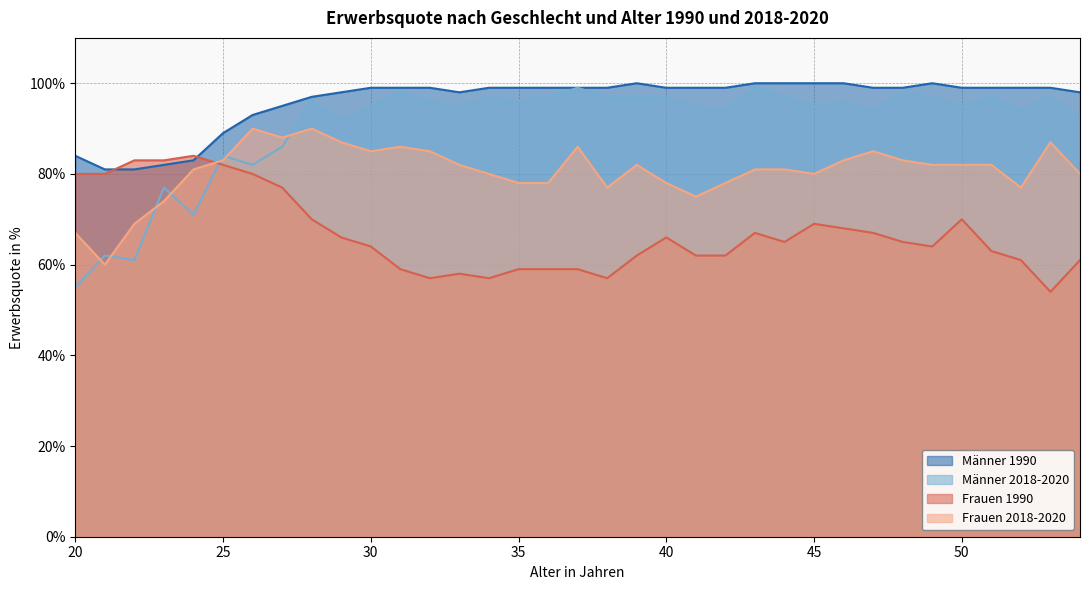

Reading left to right, extract all data points from this chart.

Männer 1990: 84	81	81	82	83	89	93	95	97	98	99	99	99	98	99	99	99	99	99	100	99	99	99	100	100	100	100	99	99	100	99	99	99	99	98
Männer 2018-2020: 55	62	61	77	71	84	82	86	96	92	95	98	96	95	97	96	97	99	97	97	97	95	94	99	97	95	96	94	98	97	95	97	94	97	93
Frauen 1990: 80	80	83	83	84	82	80	77	70	66	64	59	57	58	57	59	59	59	57	62	66	62	62	67	65	69	68	67	65	64	70	63	61	54	61
Frauen 2018-2020: 67	60	69	74	81	83	90	88	90	87	85	86	85	82	80	78	78	86	77	82	78	75	78	81	81	80	83	85	83	82	82	82	77	87	80